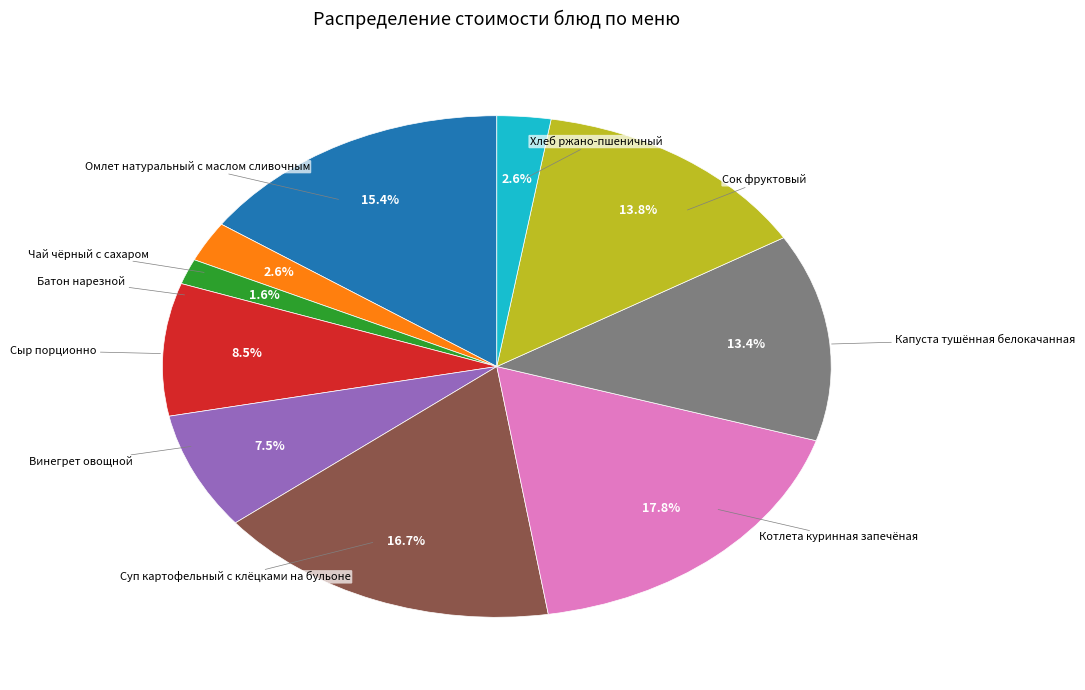

Is there a majority slice in this chart?

No